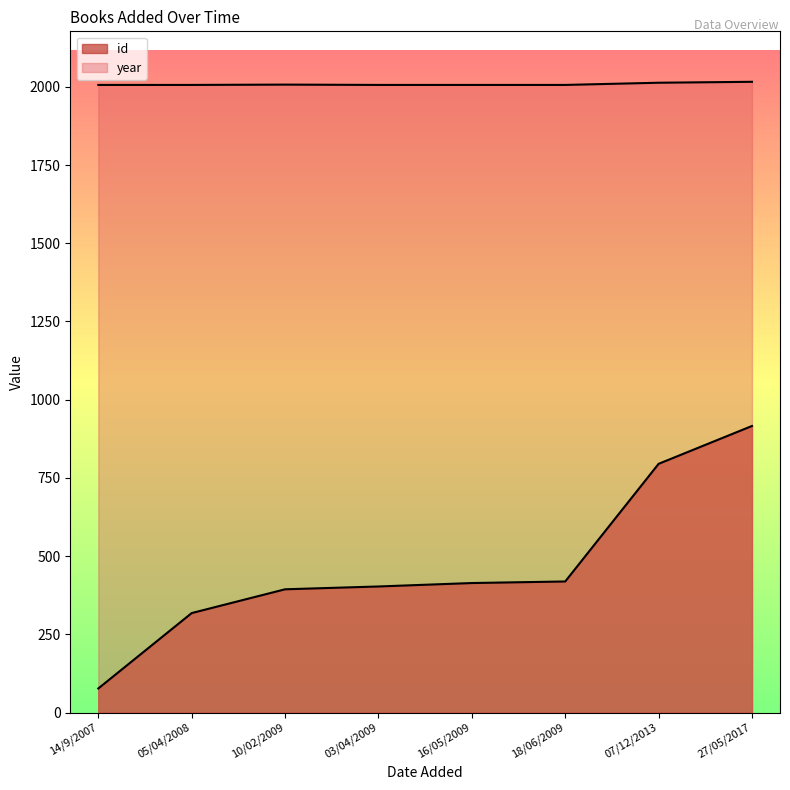

True or false: id has more than 1 points higher than both neighbors.

False